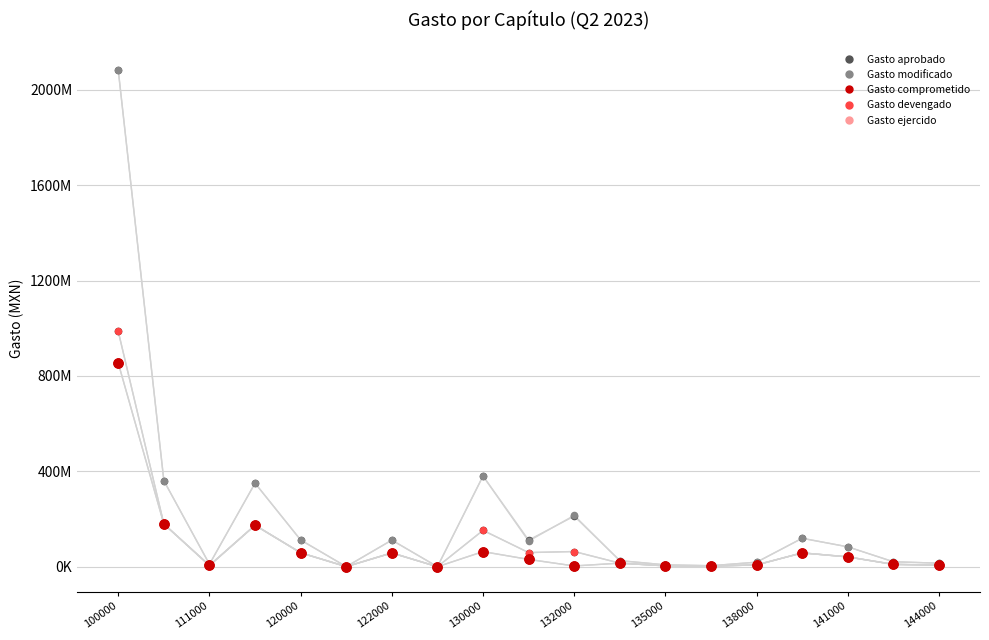

Which series reaches the minimum Y coordinate?

Gasto comprometido